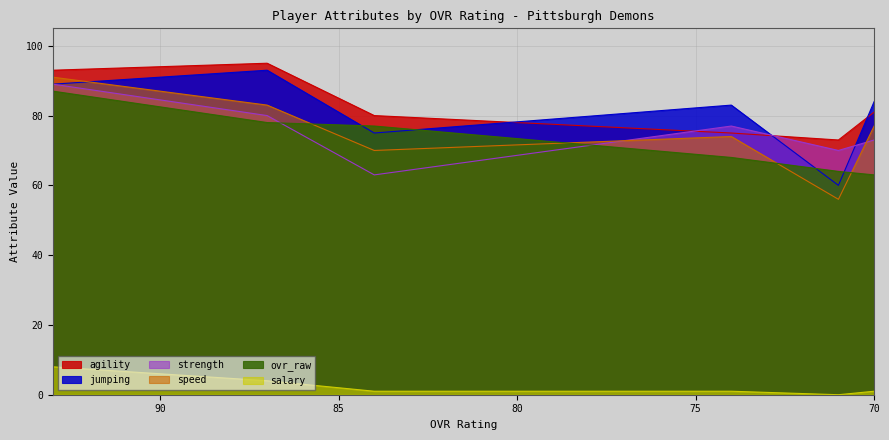

What is the maximum value shown in the chart?

95